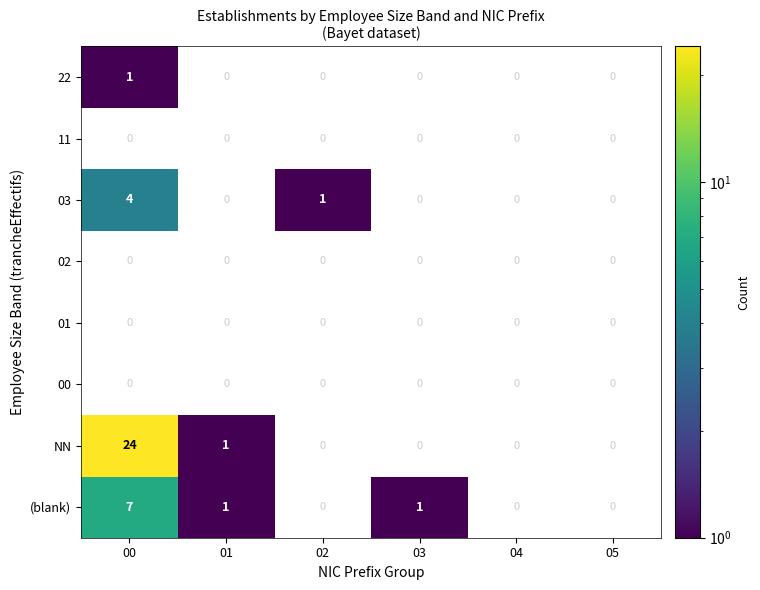

Count the 22 values in the range 0 to 1.

6